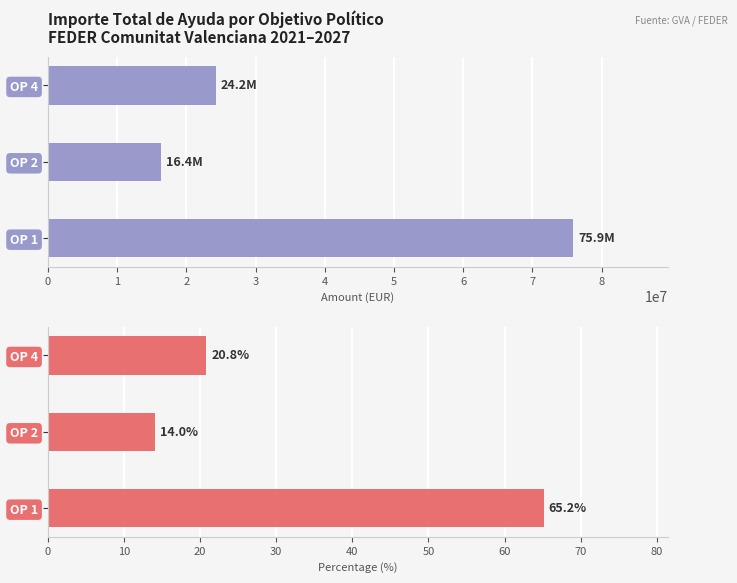

What is the maximum value shown in the chart?

75900000.0